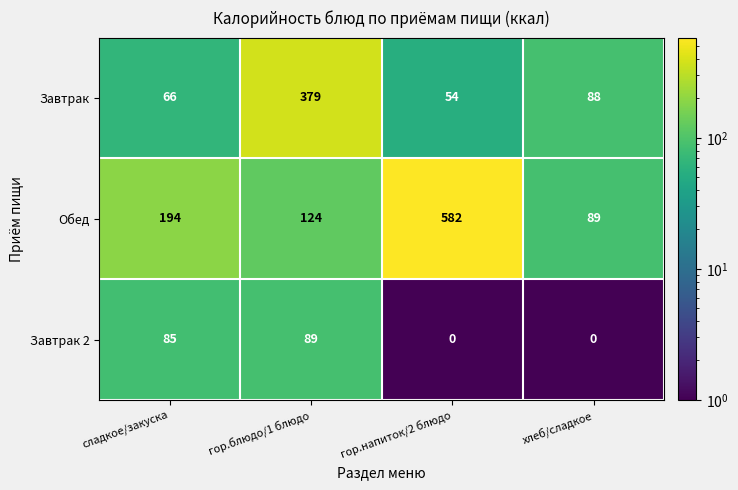

Count the number of data series in this chart.

3